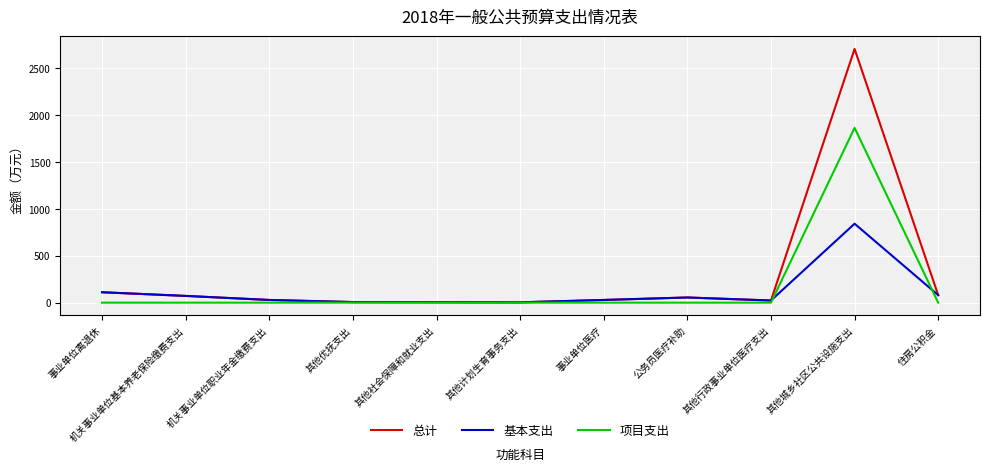

Which label corresponds to the largest value in the chart?

其他城乡社区公共设施支出